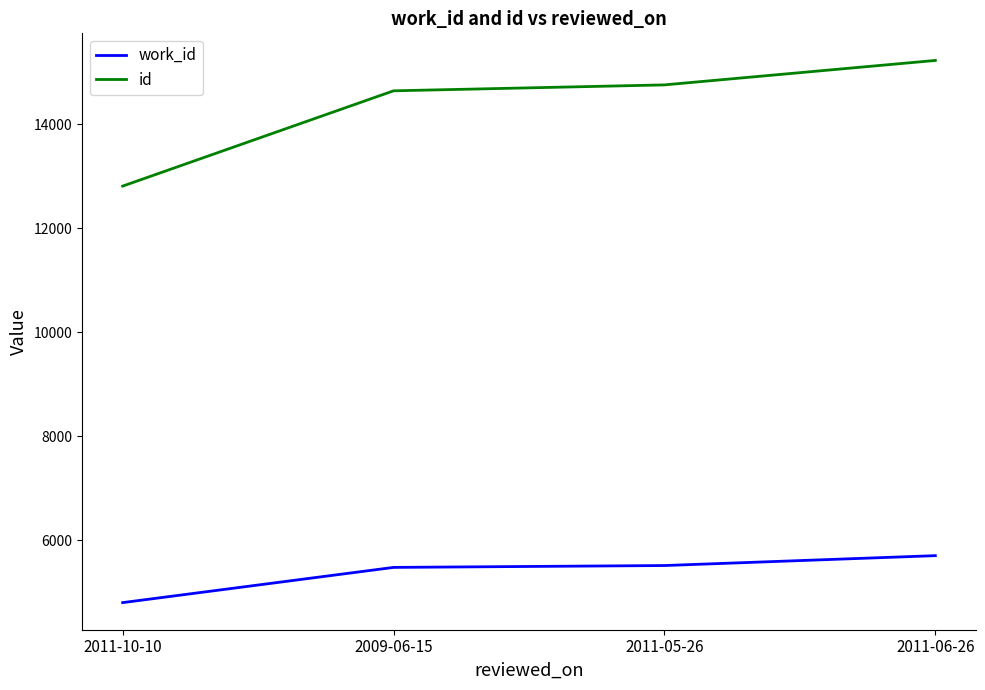

Which series has the widest spread of values?

id